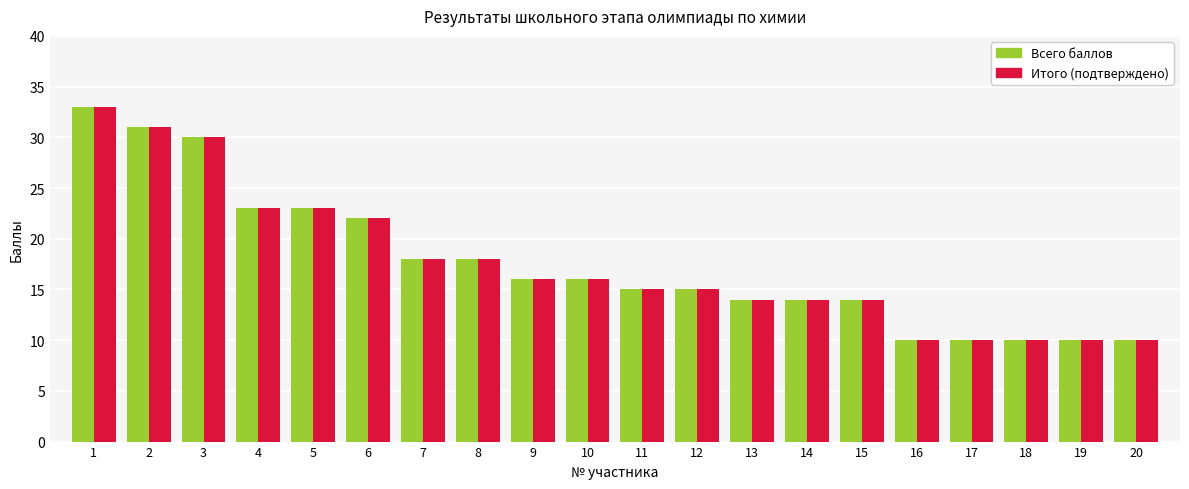

Is it true that Всего баллов equals 14 at 13?

True